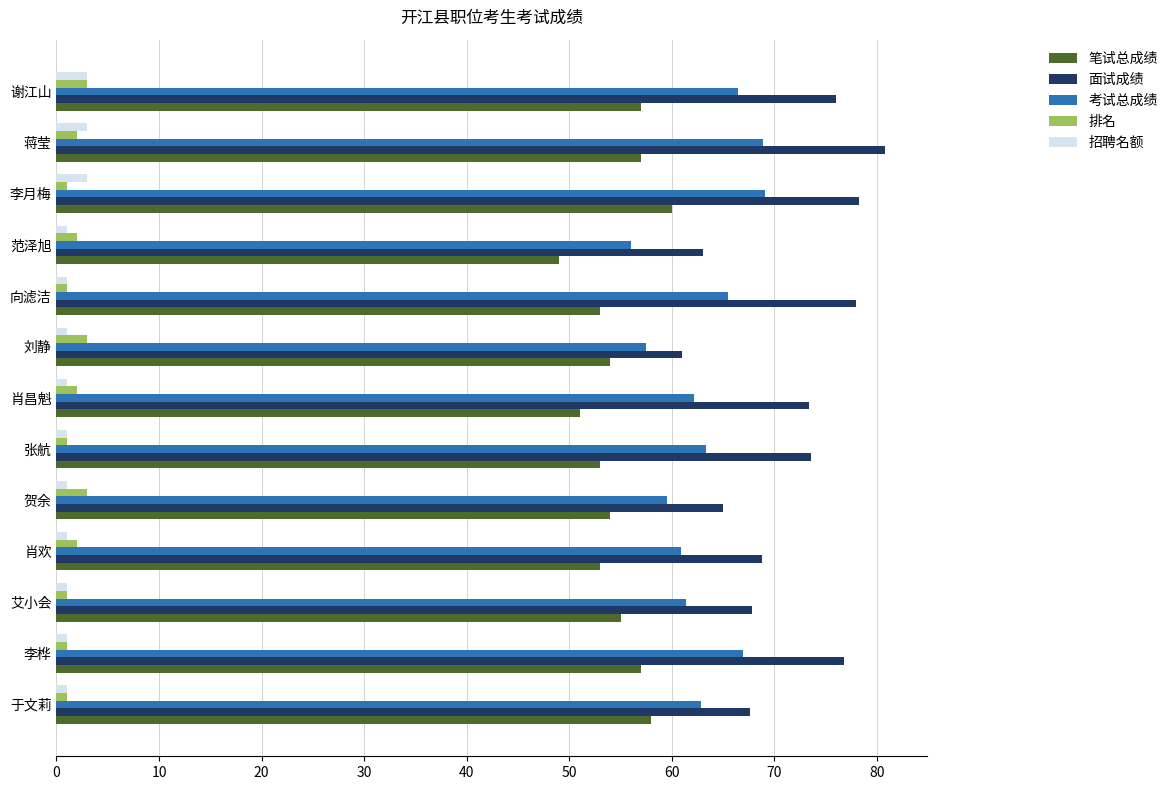

What is the sum of all 考试总成绩 values?

820.5